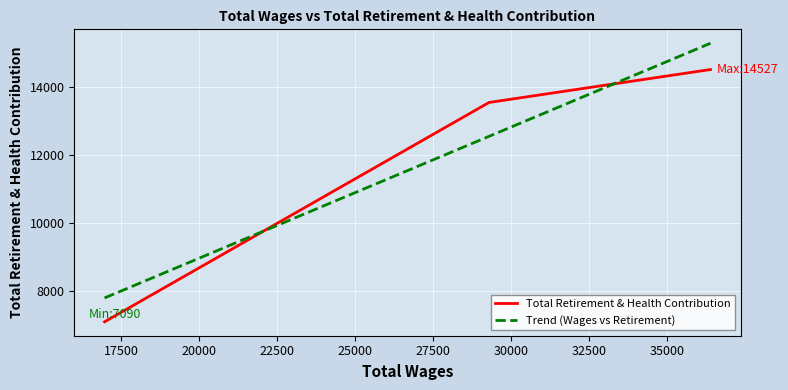

True or false: Trend (Wages vs Retirement) and Total Retirement & Health Contribution cross at least once.

True